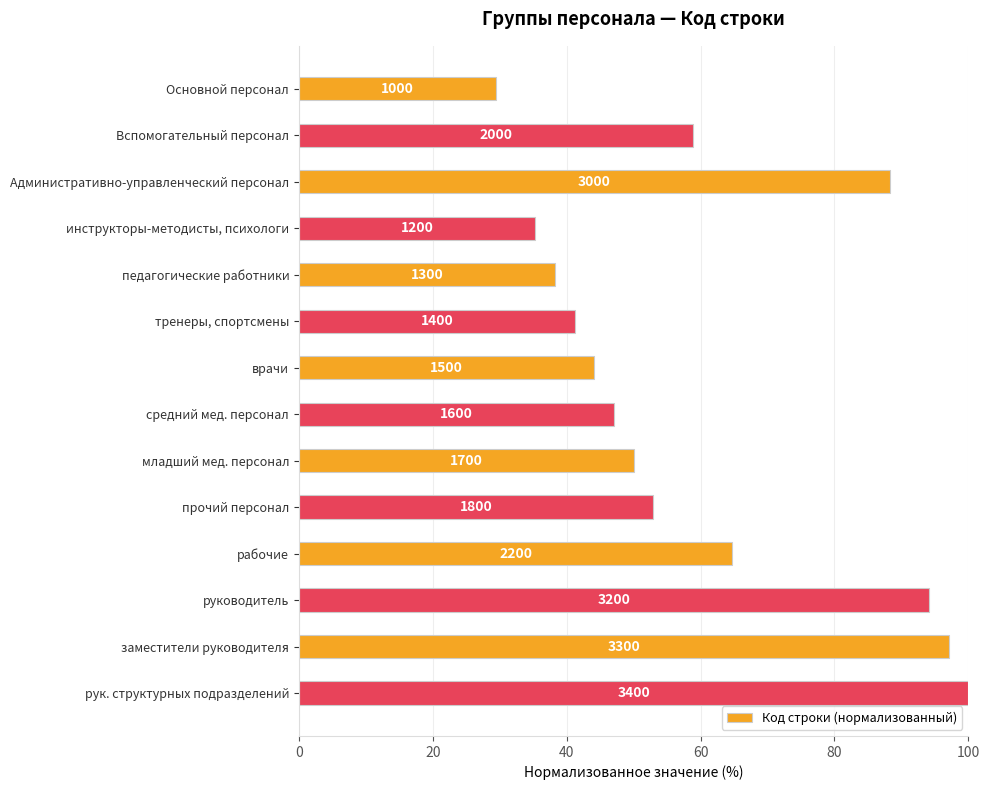

How many bars are there in total?

14